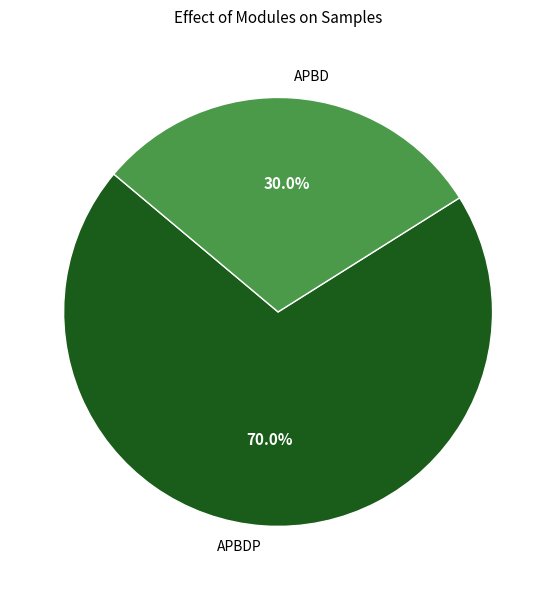

Does APBD account for over 50% of the chart?

No